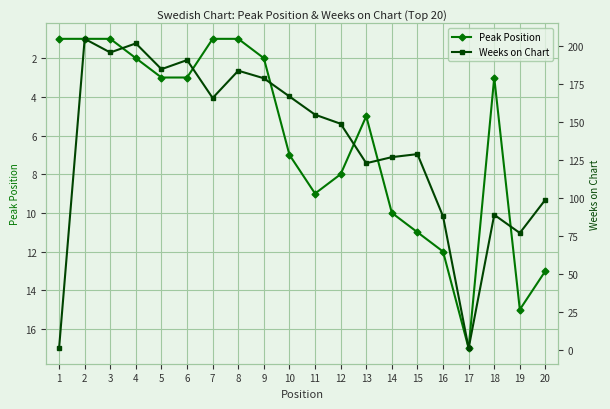

At how many categories does at least one series exceed 137?

11